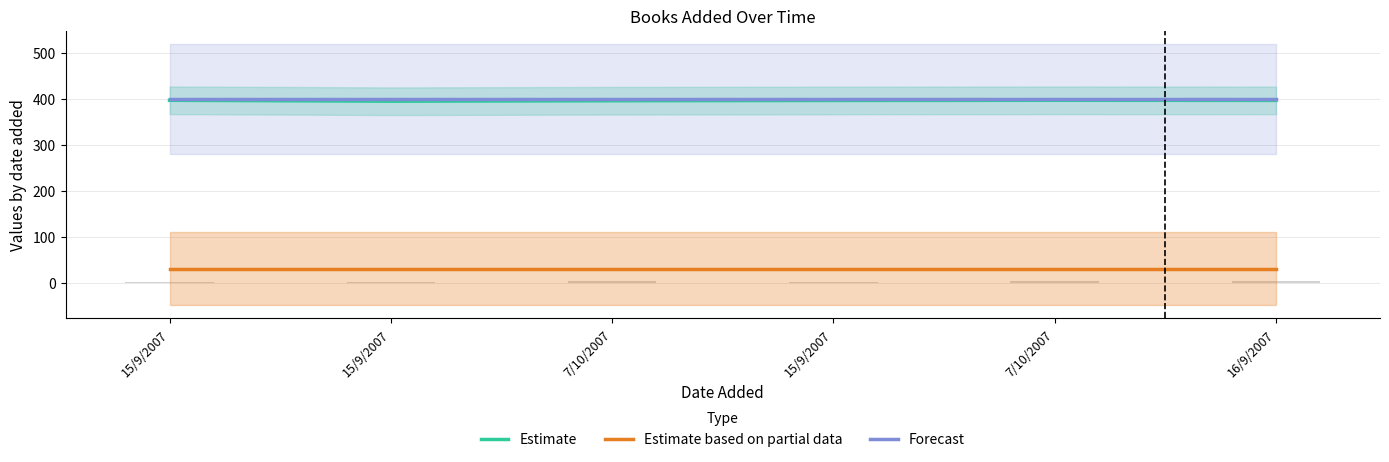

True or false: Estimate based on partial data has a value of 47.6 at 16/9/2007.

False